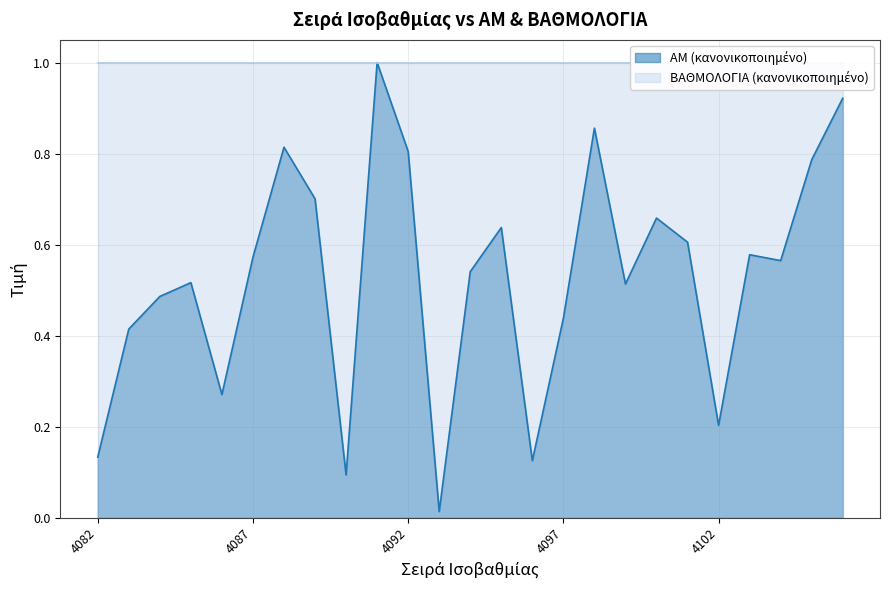

How many lines are shown in the chart?

1